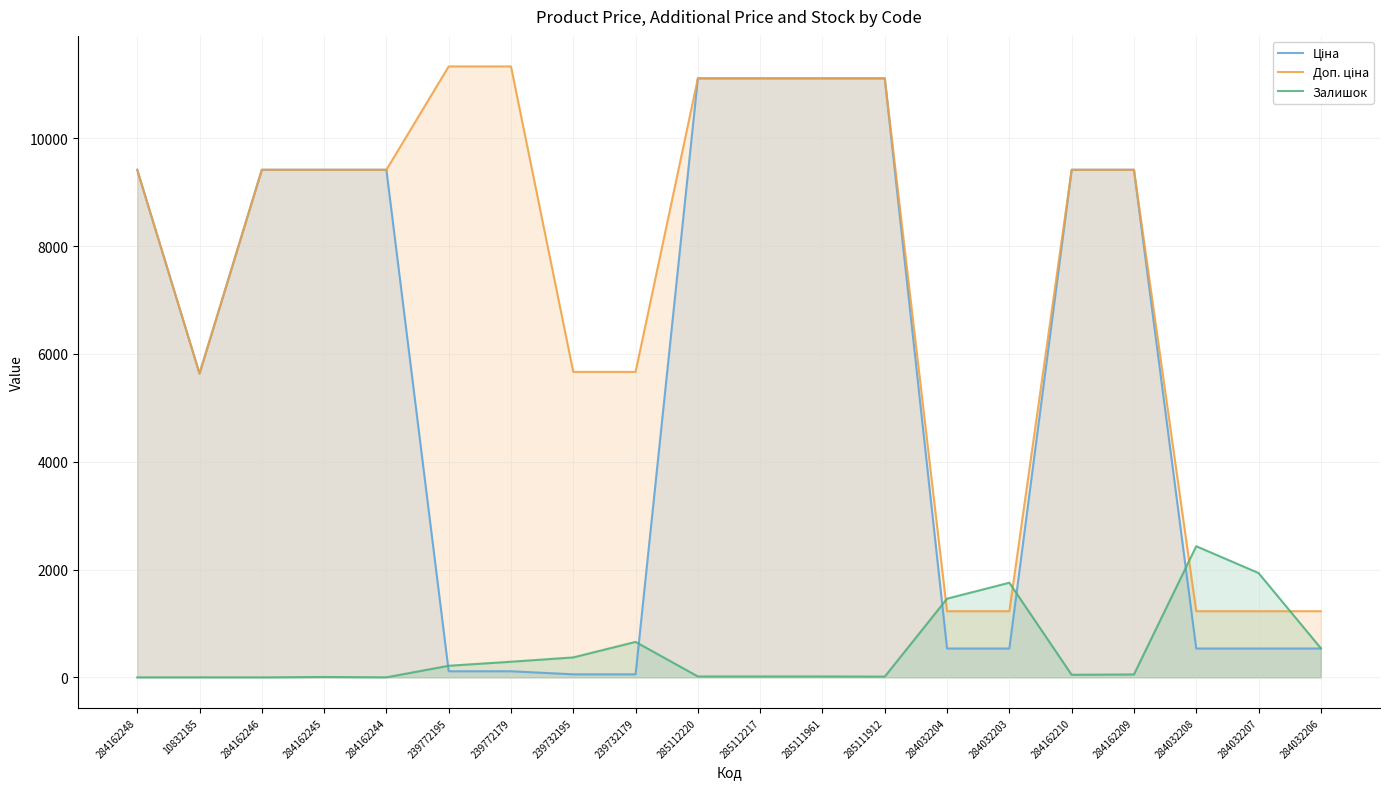

What is the spread (max minus min) of values at 284032208?

1897.6